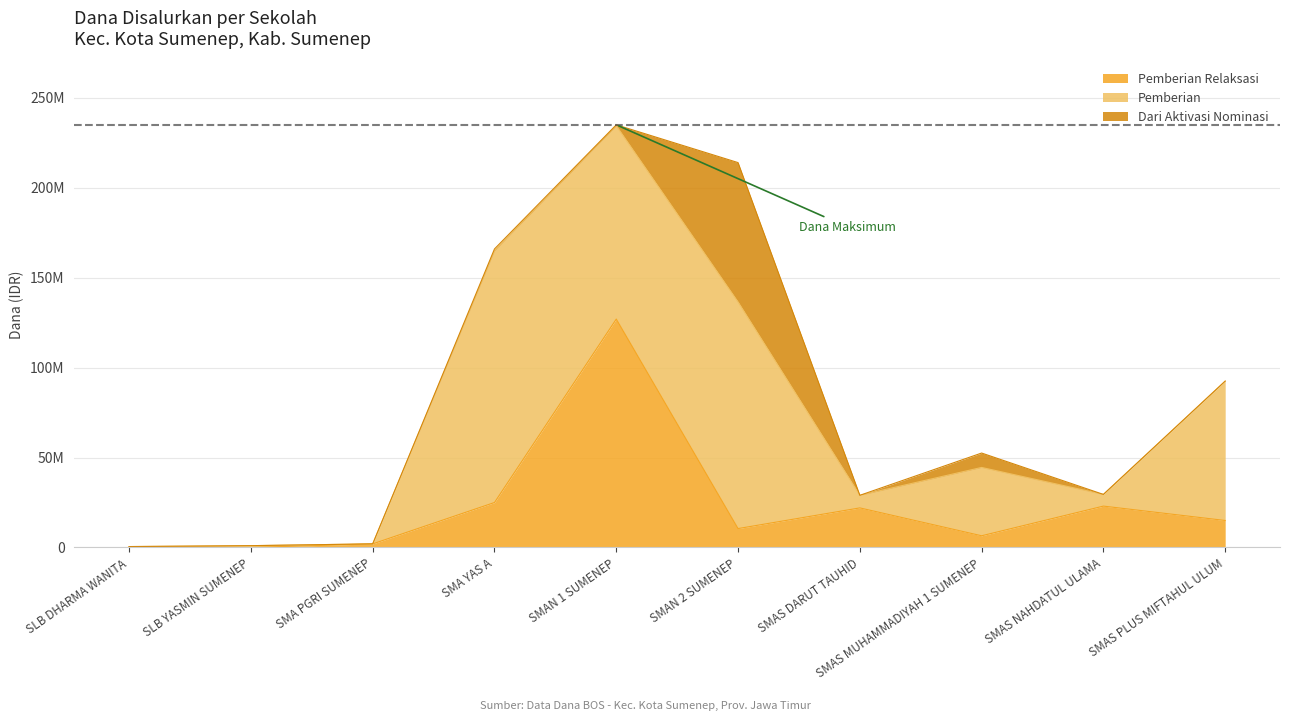

What is the maximum value for Pemberian Dari Aktivasi Nominasi (Dana)?

77500000